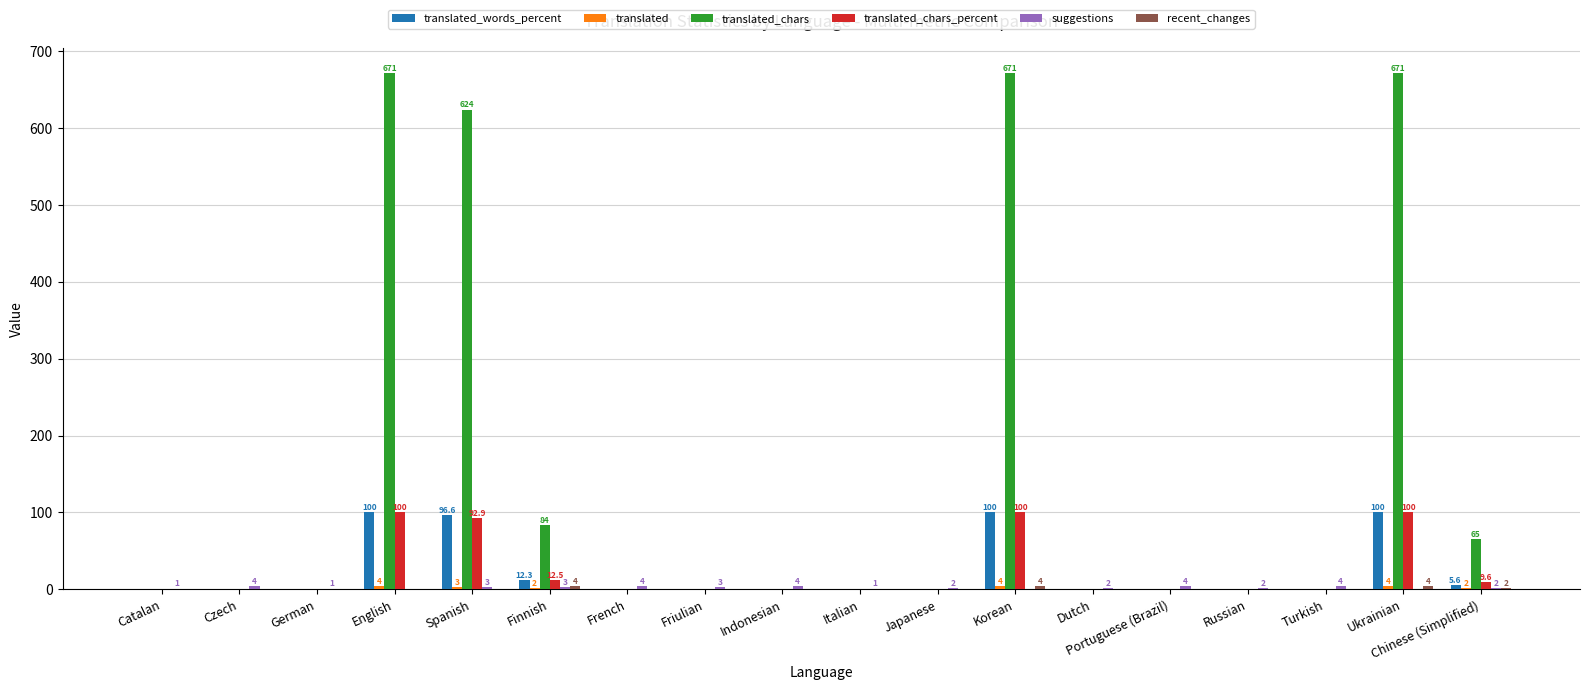

How many distinct data groups are displayed?

6